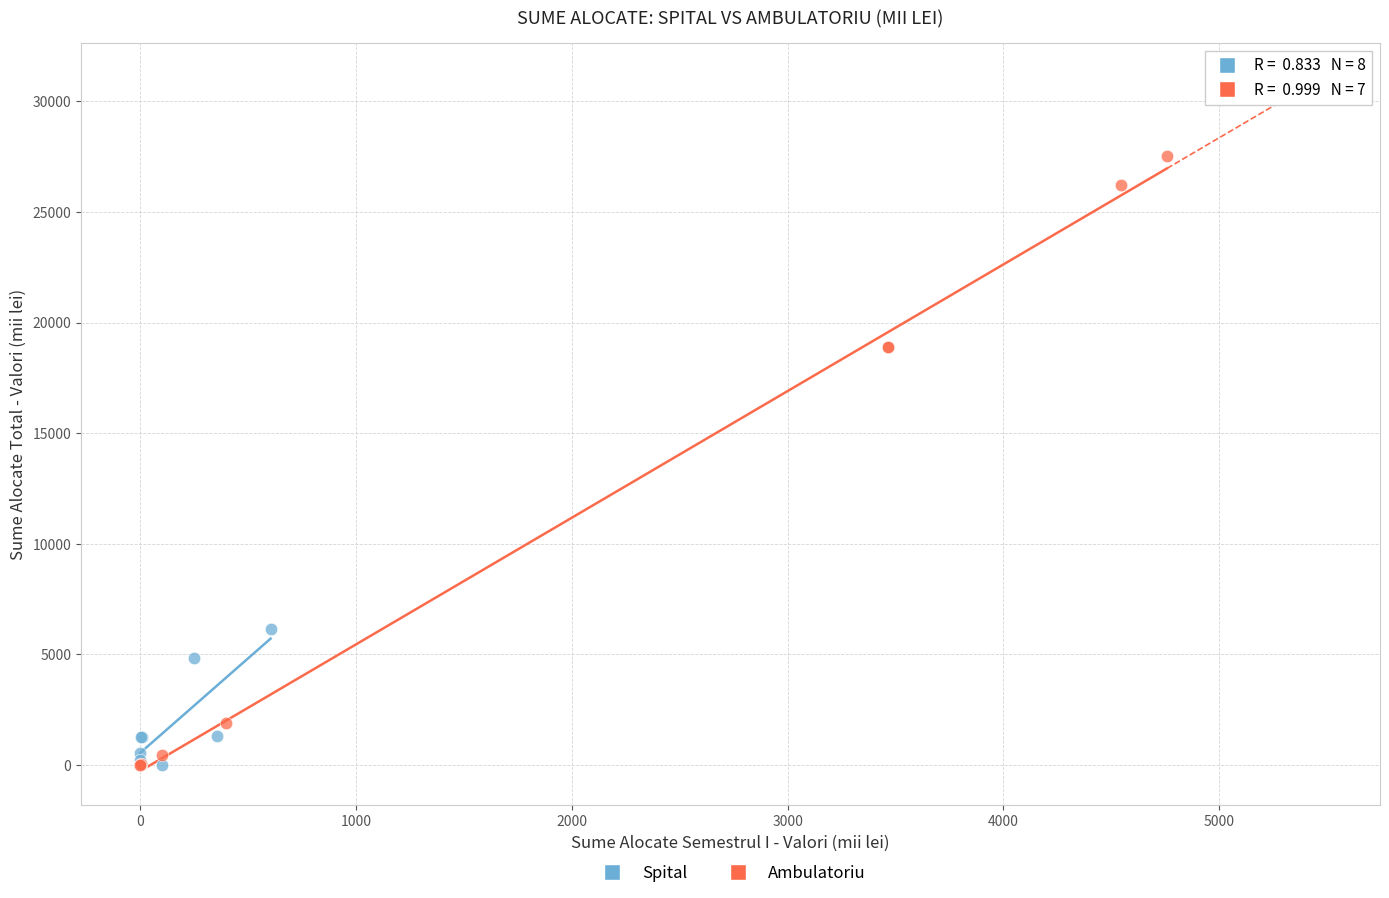

Which series contains the highest Y value?

Ambulatoriu